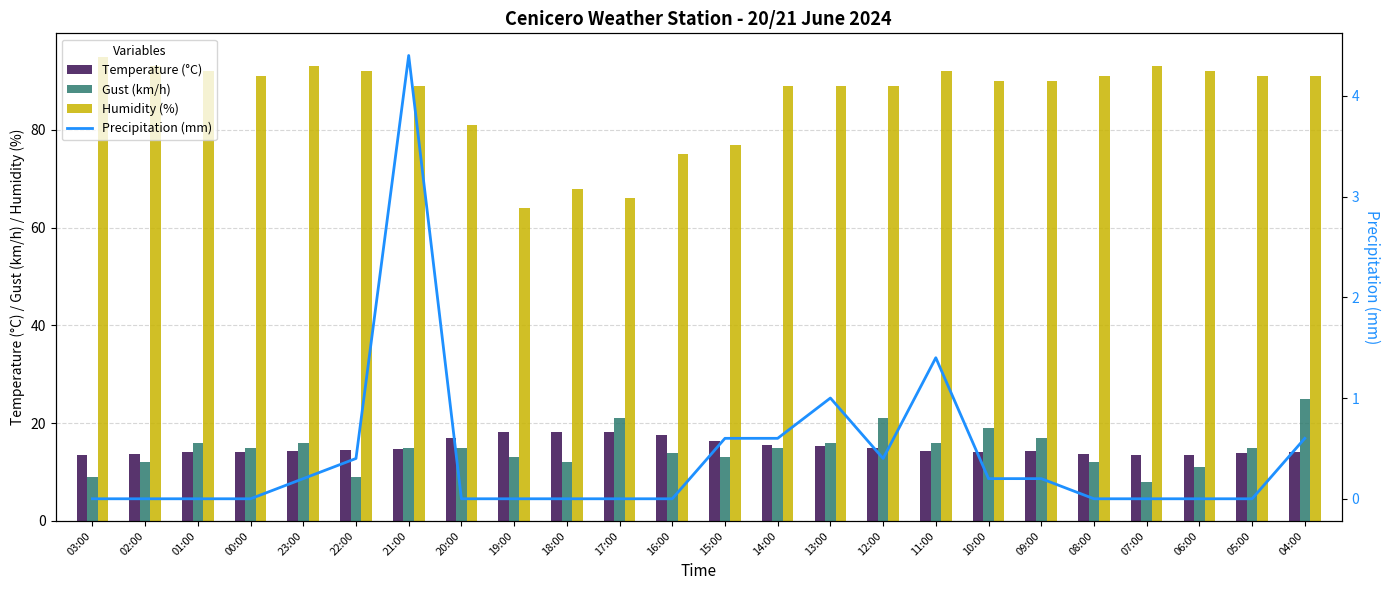

Reading left to right, what are all the values shown in this chart?

Temperature (°C): 13.5	13.7	14.1	14.1	14.3	14.6	14.8	17.0	18.2	18.1	18.2	17.5	16.3	15.5	15.3	15.0	14.4	14.2	14.3	13.7	13.4	13.5	13.9	14.1
Gust (km/h): 9.0	12.0	16.0	15.0	16.0	9.0	15.0	15.0	13.0	12.0	21.0	14.0	13.0	15.0	16.0	21.0	16.0	19.0	17.0	12.0	8.0	11.0	15.0	25.0
Humidity (%): 95.0	93.0	92.0	91.0	93.0	92.0	89.0	81.0	64.0	68.0	66.0	75.0	77.0	89.0	89.0	89.0	92.0	90.0	90.0	91.0	93.0	92.0	91.0	91.0
Precipitation (mm): 0.0	0.0	0.0	0.0	0.2	0.4	4.4	0.0	0.0	0.0	0.0	0.0	0.6	0.6	1.0	0.4	1.4	0.2	0.2	0.0	0.0	0.0	0.0	0.6